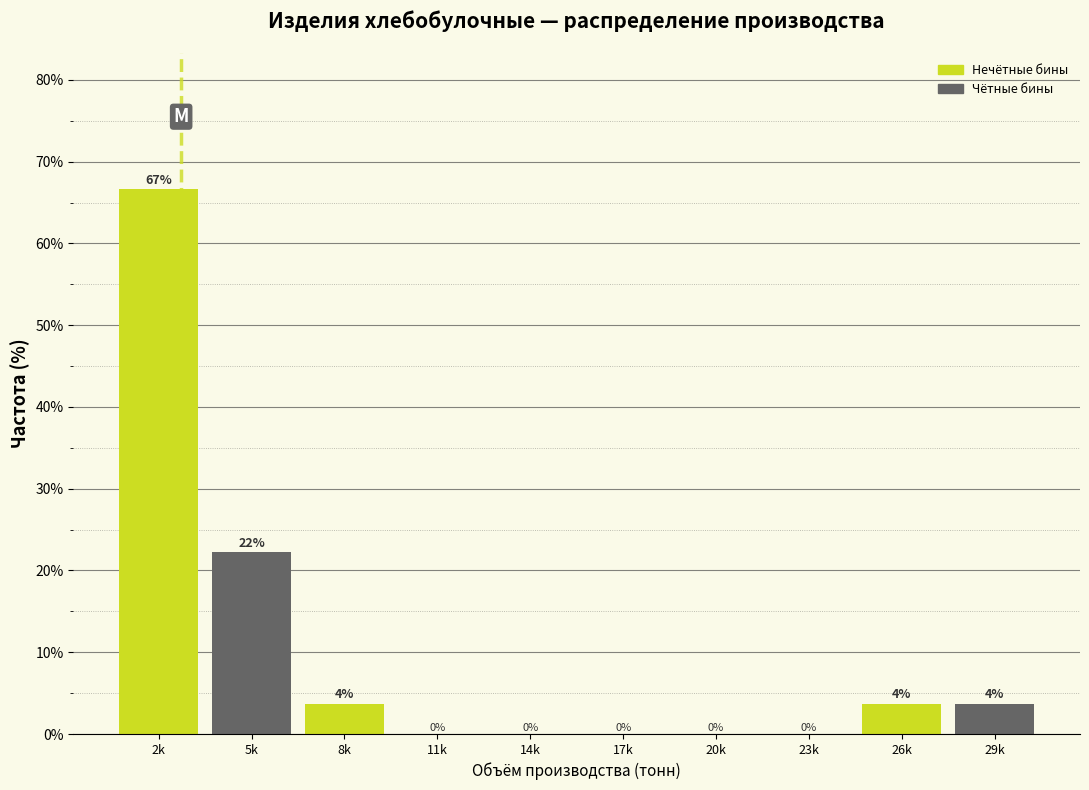

The chart shows a value of -25.2 at 23k. True or false?

False